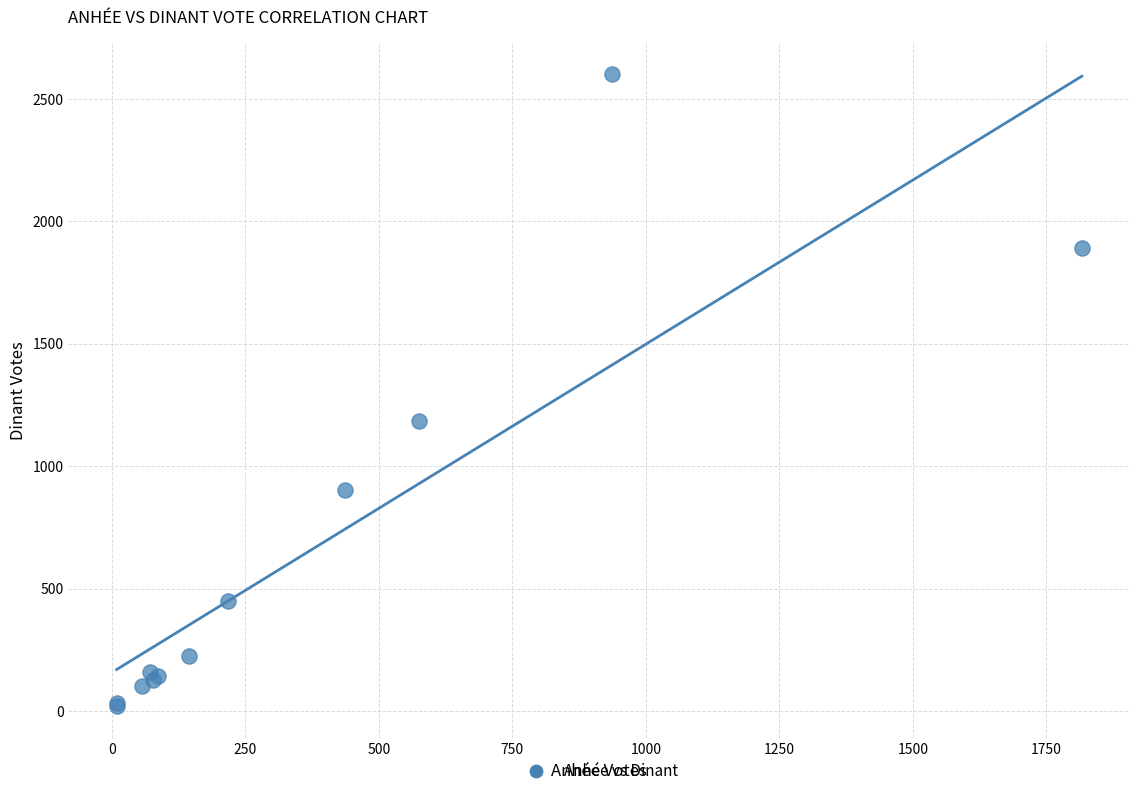

What Y value in the scatter plot is closest to 1310?

1183